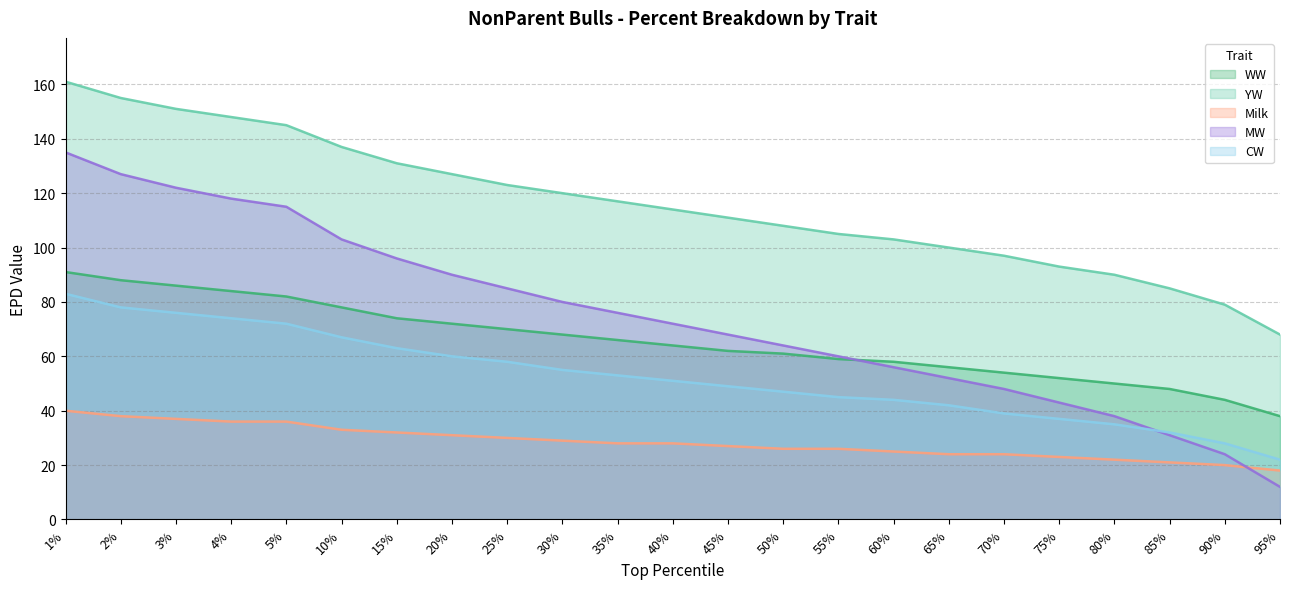

Which series has the largest total across all categories?

YW